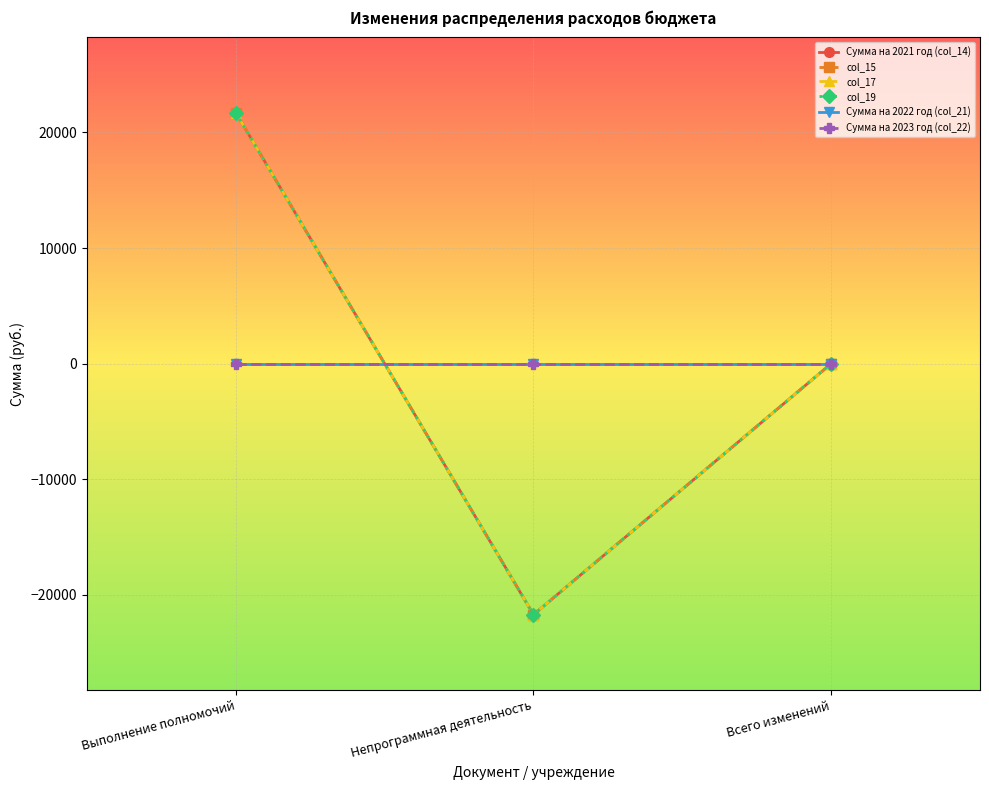

Which series has the largest range (max minus min)?

Сумма на 2021 год (col_14)